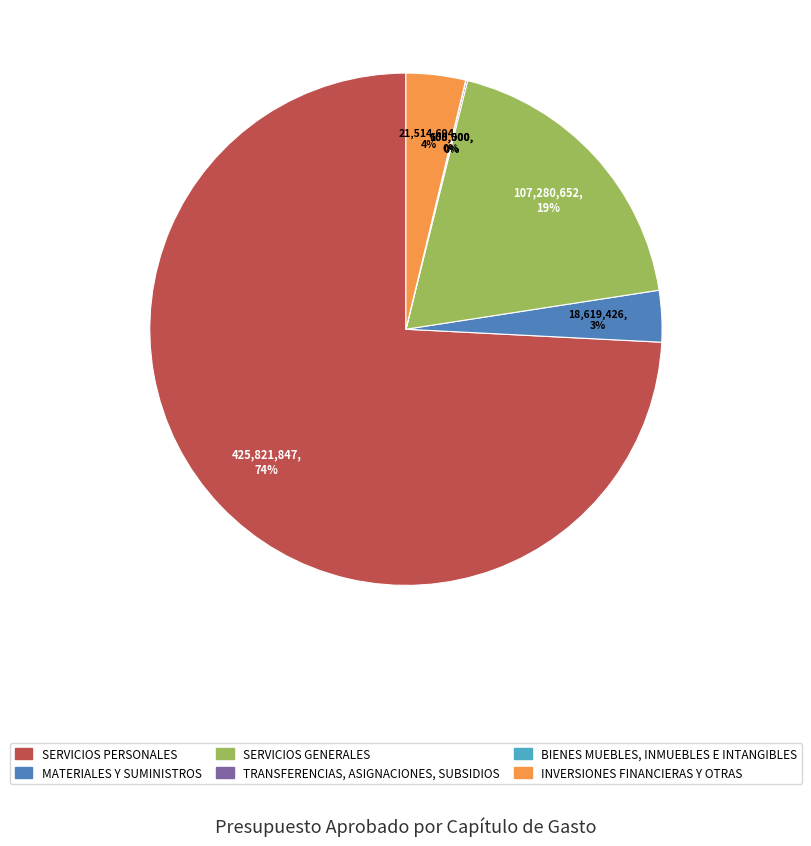

Is there any slice that represents more than half of the pie?

Yes